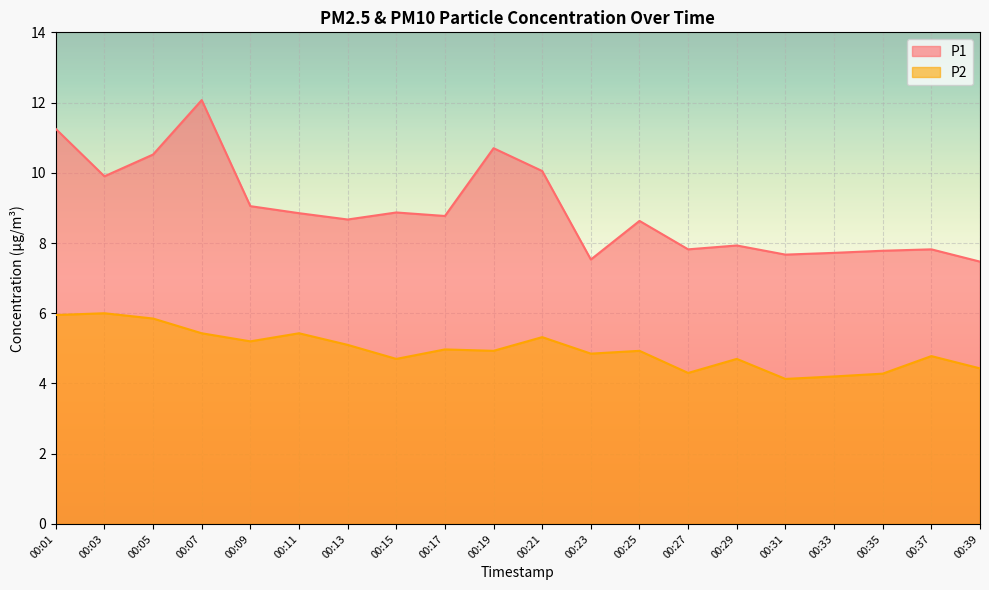

How many categories are shown in the chart?

20